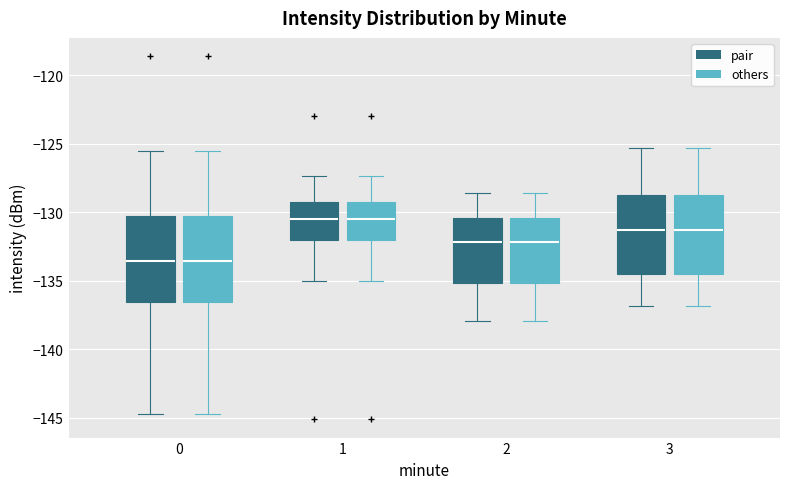

Reading left to right, transcribe this box plot: for each box, give where its median line is, the range the box spans, and where its two whiskers end, as read against the y-axis. The values are not printed on the chart, so give them approximately, as read against the axis.

0 (pair): median -133.5, box -136.5 to -130.5, whiskers -144.5 to -125.5
0 (others): median -133.5, box -136.5 to -130.5, whiskers -144.5 to -125.5
1 (pair): median -130.5, box -132.0 to -129.0, whiskers -135.0 to -127.5
1 (others): median -130.5, box -132.0 to -129.0, whiskers -135.0 to -127.5
2 (pair): median -132.0, box -135.0 to -130.5, whiskers -138.0 to -128.5
2 (others): median -132.0, box -135.0 to -130.5, whiskers -138.0 to -128.5
3 (pair): median -131.5, box -134.5 to -129.0, whiskers -137.0 to -125.5
3 (others): median -131.5, box -134.5 to -129.0, whiskers -137.0 to -125.5